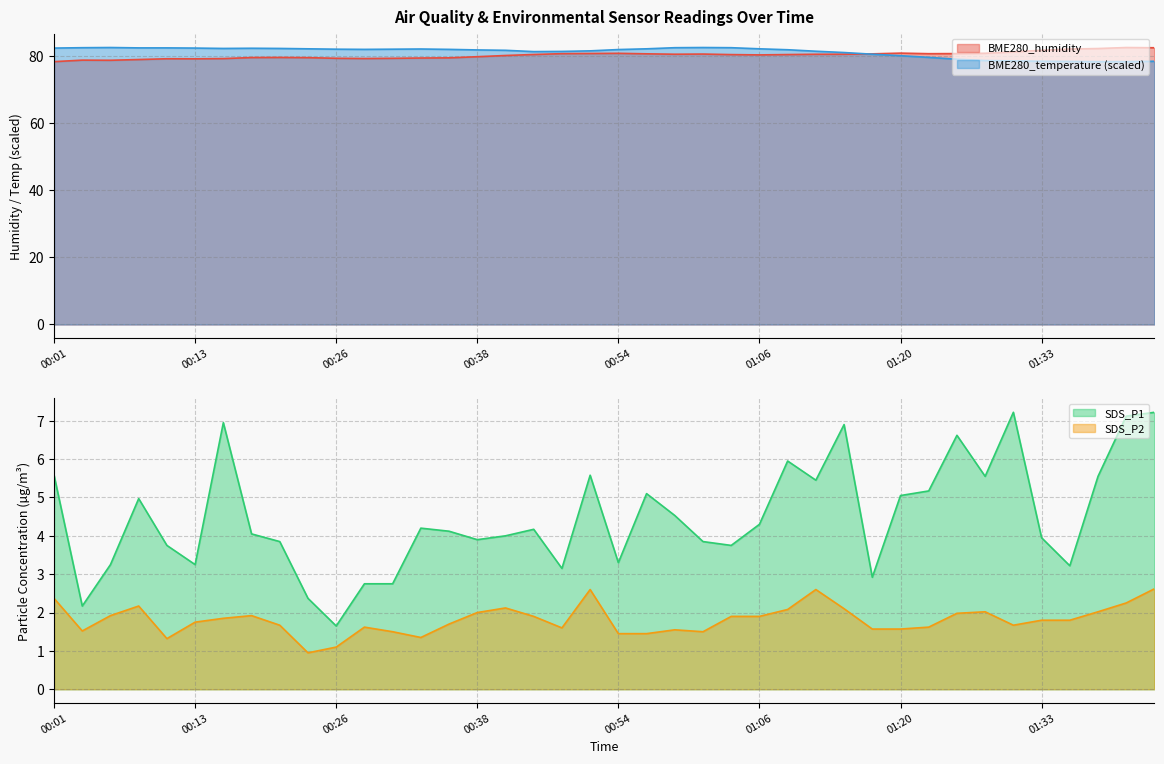

Which label corresponds to the smallest value in the chart?

00:23